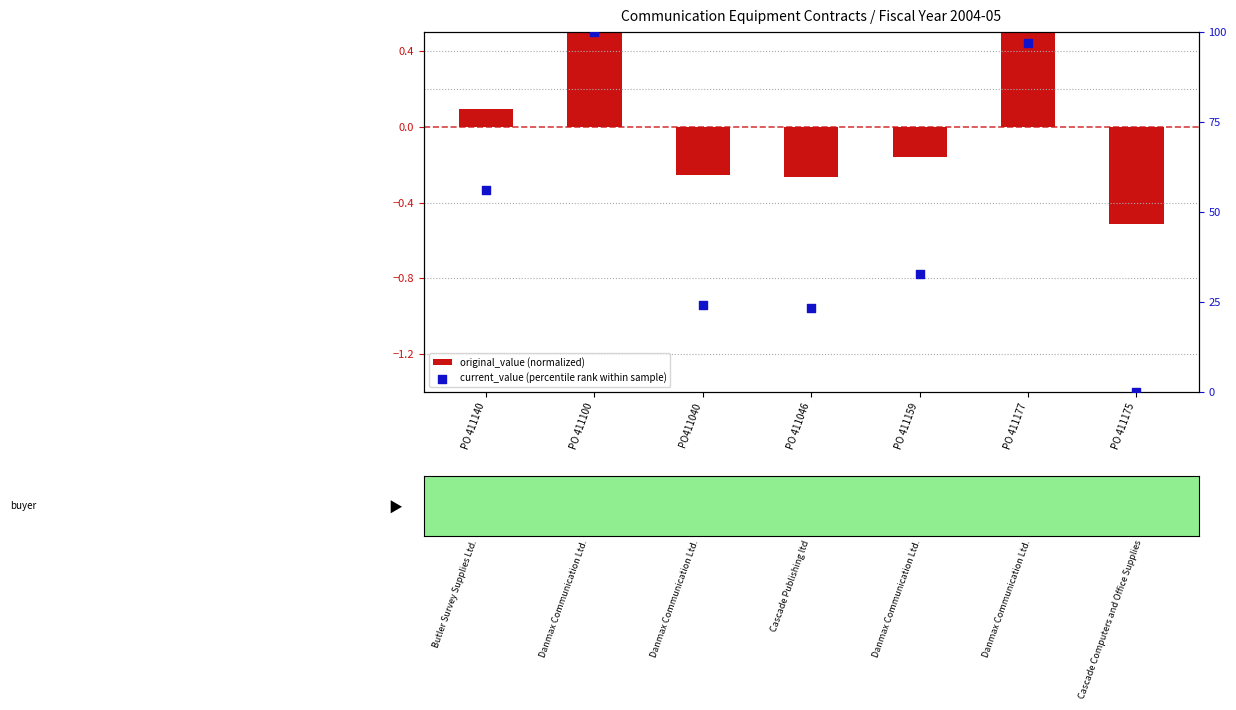

Which series contains the lowest Y value?

original_value (normalized)